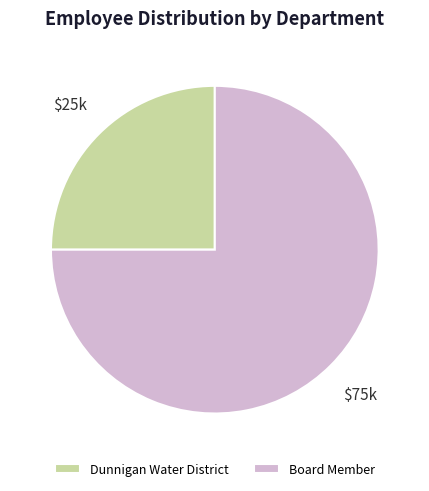

How many slices are in this pie chart?

2